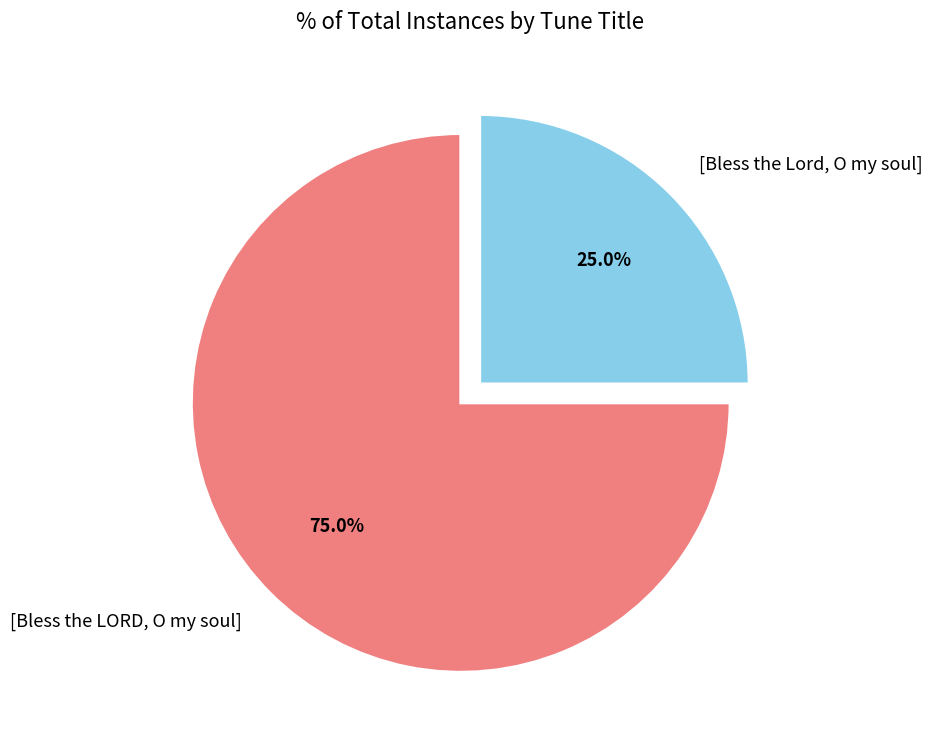

What is the ratio of the value at [Bless the LORD, O my soul] to the value at [Bless the Lord, O my soul]?

3.0